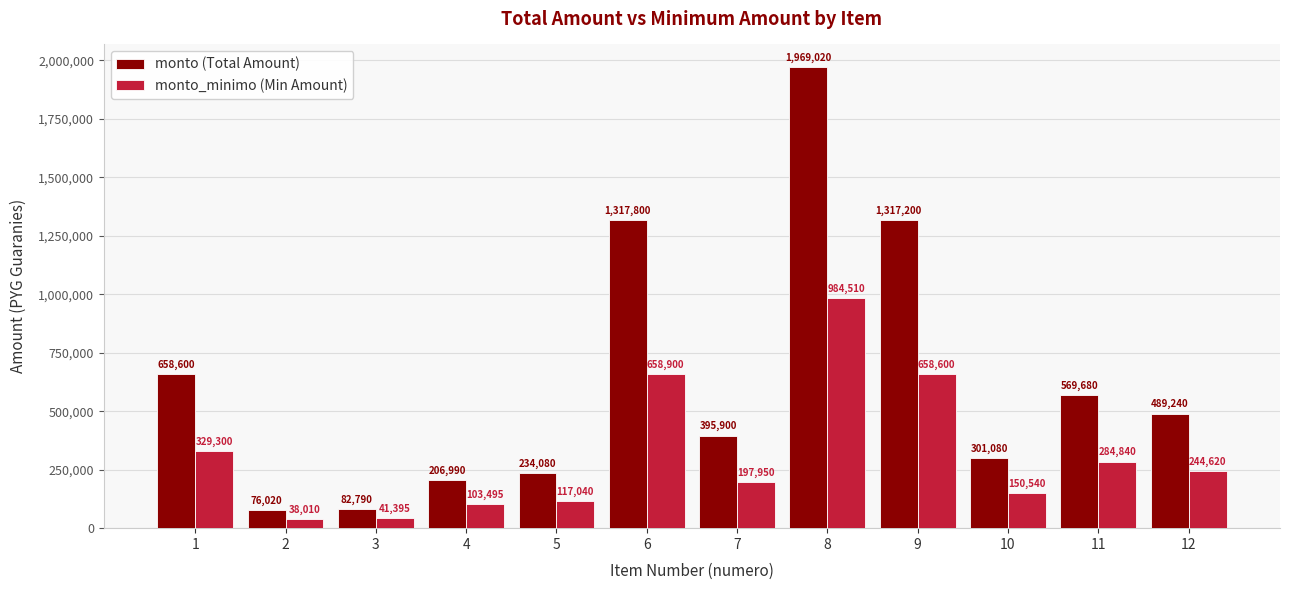

What is the total value across all series at 5?

351120